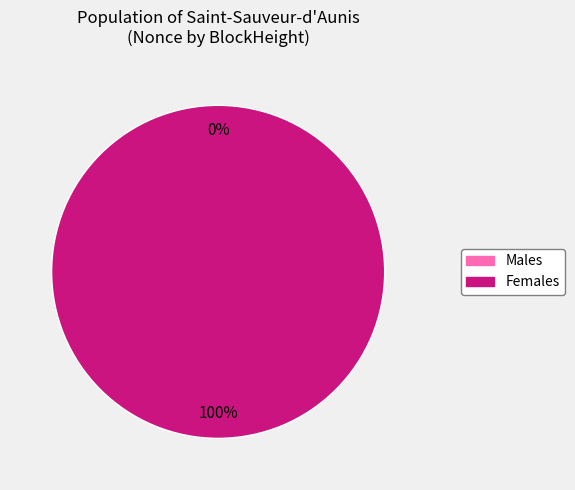

To the nearest percent, what is the difference between the 38606 and 38627 slice percentages?

100%